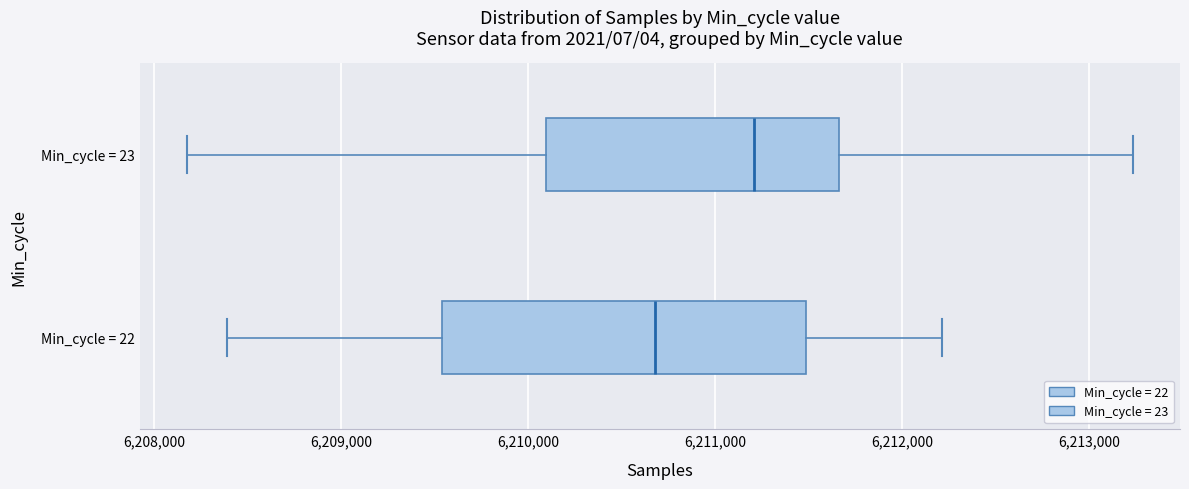

Reading bottom to top, transcribe this box plot: for each box, give where its median line is, the range the box spans, and where its two whiskers end, as read against the x-axis. The values are not printed on the chart, so give them approximately, as read against the axis.

Min_cycle = 22: median 6210700, box 6209500 to 6211500, whiskers 6208400 to 6212200
Min_cycle = 23: median 6211200, box 6210100 to 6211700, whiskers 6208200 to 6213200